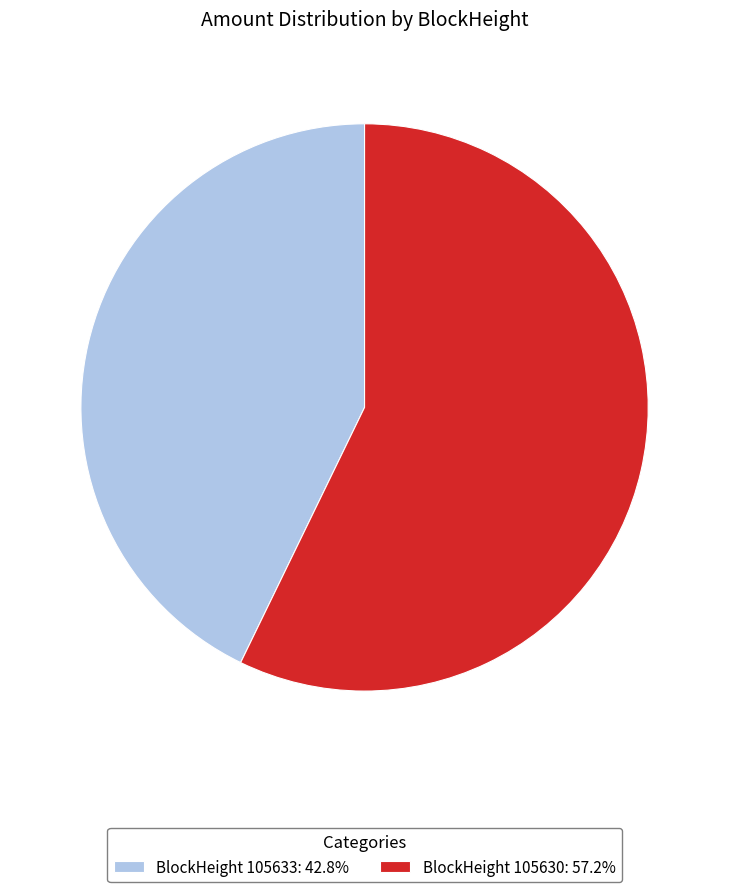

How many segments does this pie chart have?

2